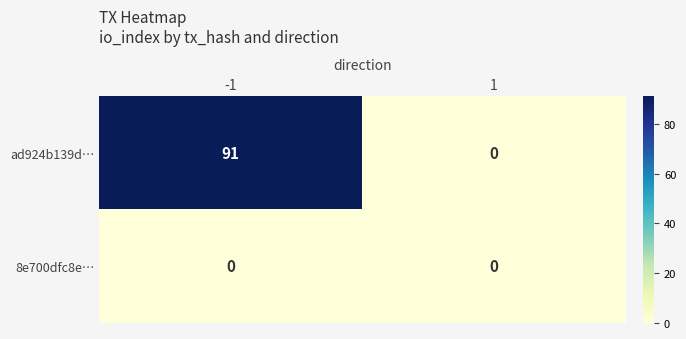

How many values in ad924b139d… are above zero?

1